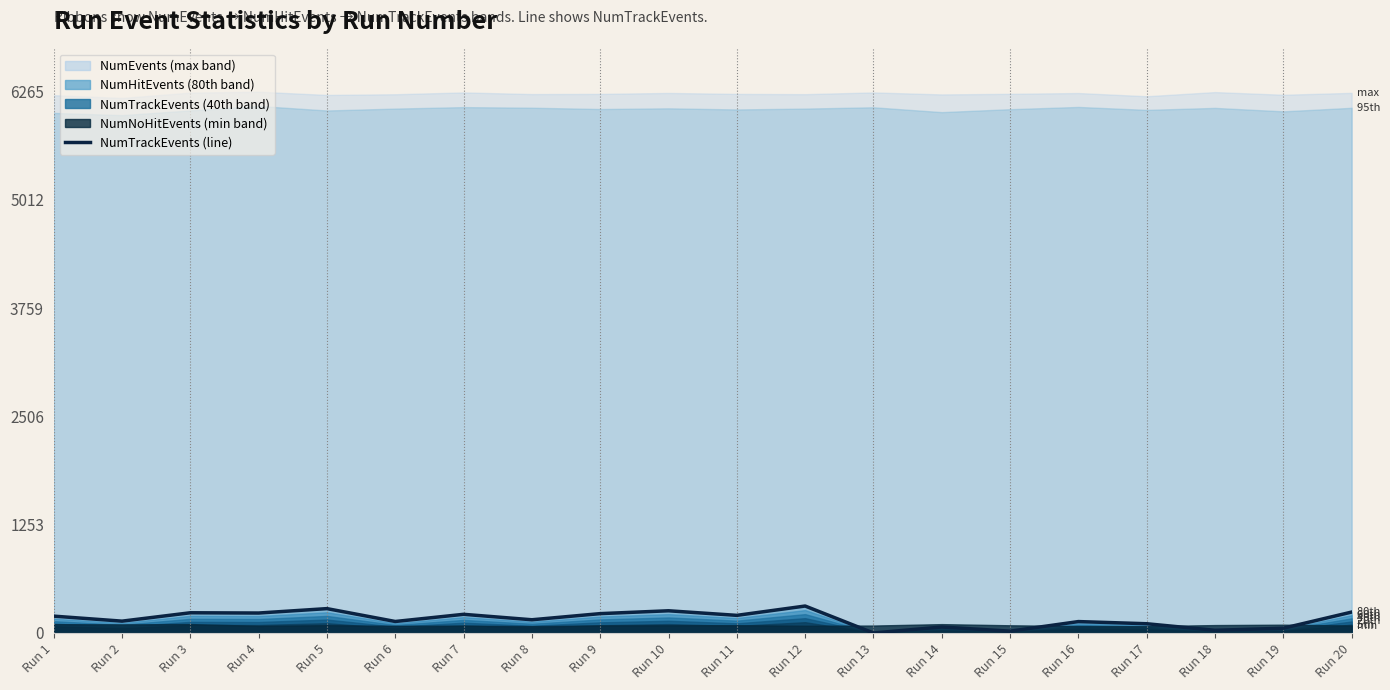

What is the sum of the values at Run 8 and Run 9?

377